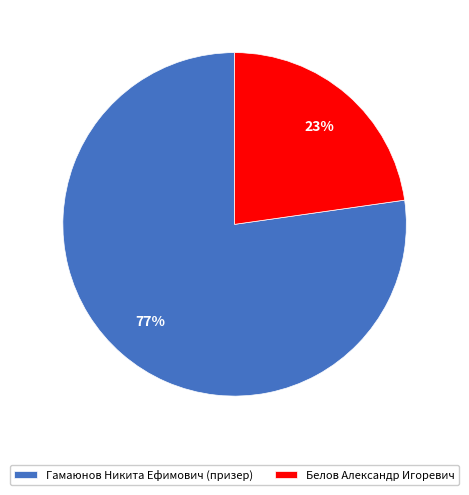

What is the smallest slice in the pie chart?

Белов Александр Игоревич